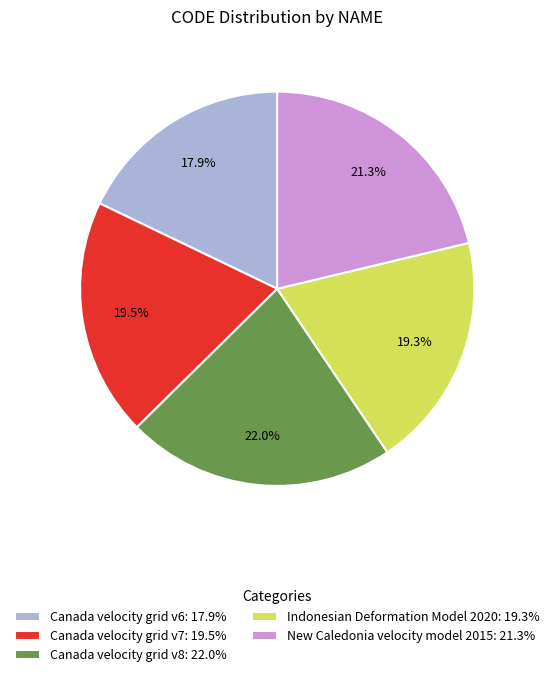

To the nearest percent, what percentage of the pie is Canada velocity grid v8?

22%